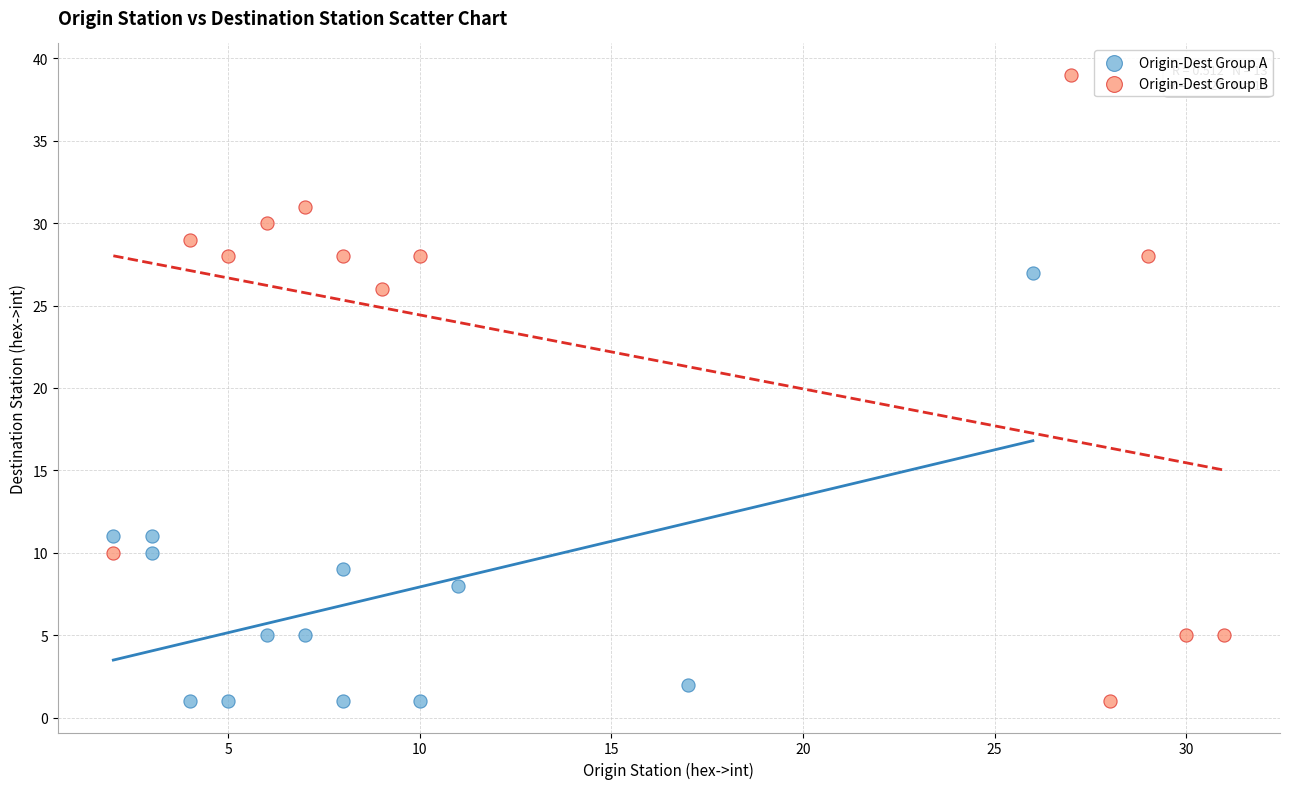

Which series reaches the maximum Y coordinate?

Origin-Dest Group B